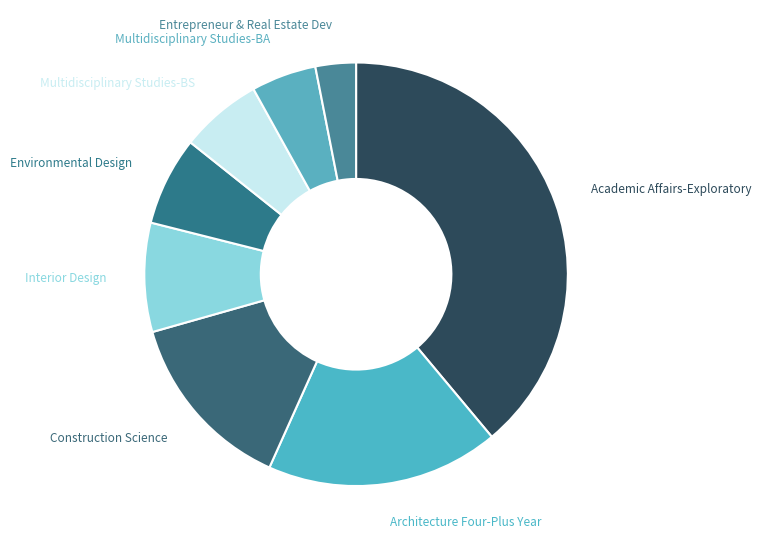

How many slices are in this pie chart?

8